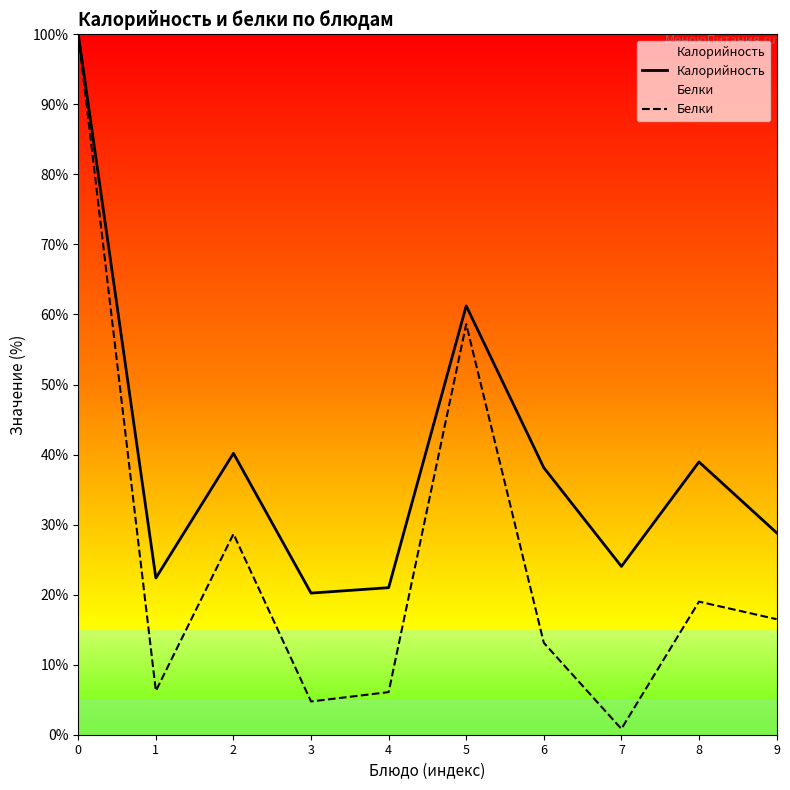

What is the difference between the Калорийность values at 7 and 0?

76.0